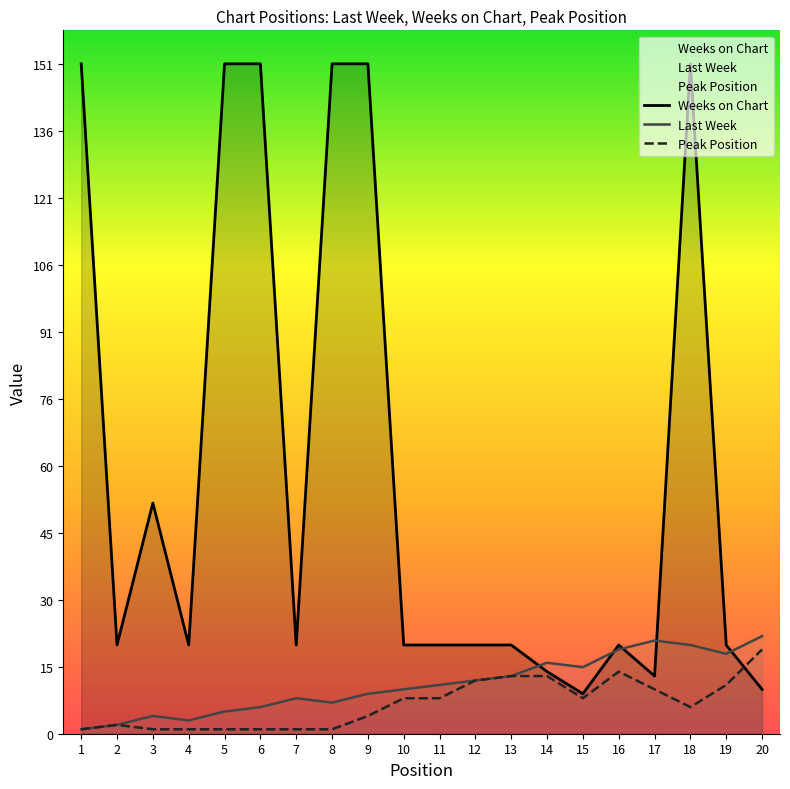

At which category is the sum across all series the highest?

18